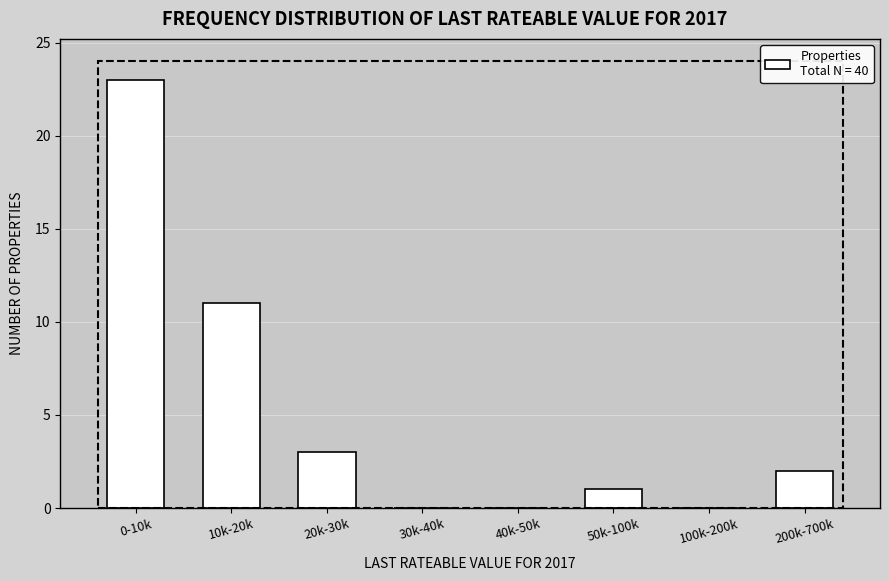

Reading right to left, extract all data points from this chart.

200k-700k=2	100k-200k=0	50k-100k=1	40k-50k=0	30k-40k=0	20k-30k=3	10k-20k=11	0-10k=23